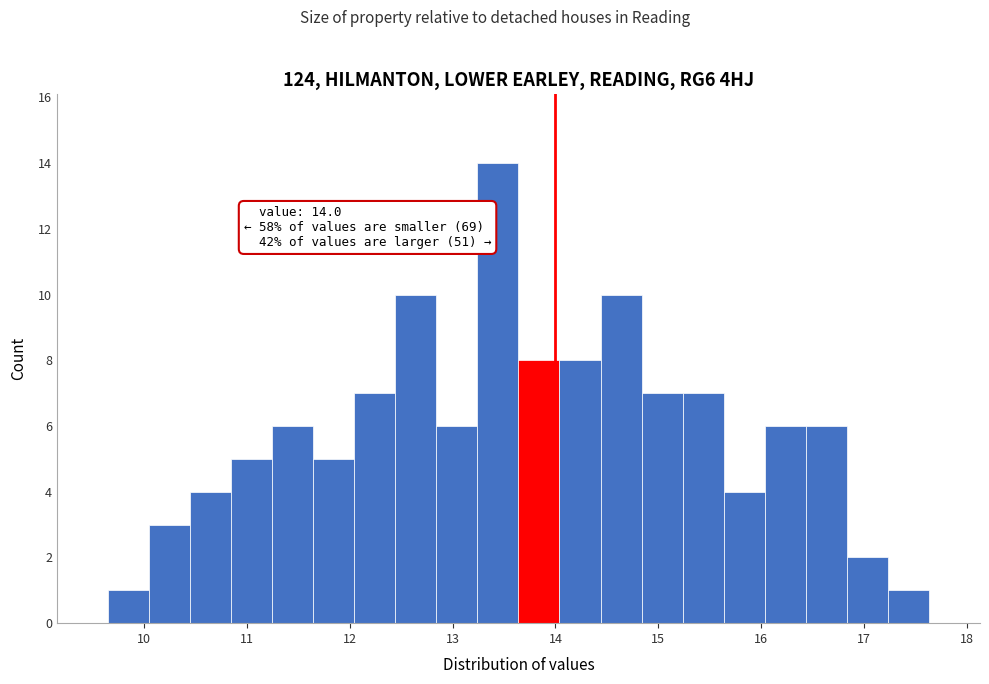

Read against the x-axis, roughly where is the centre of the tallest bar?

13.4